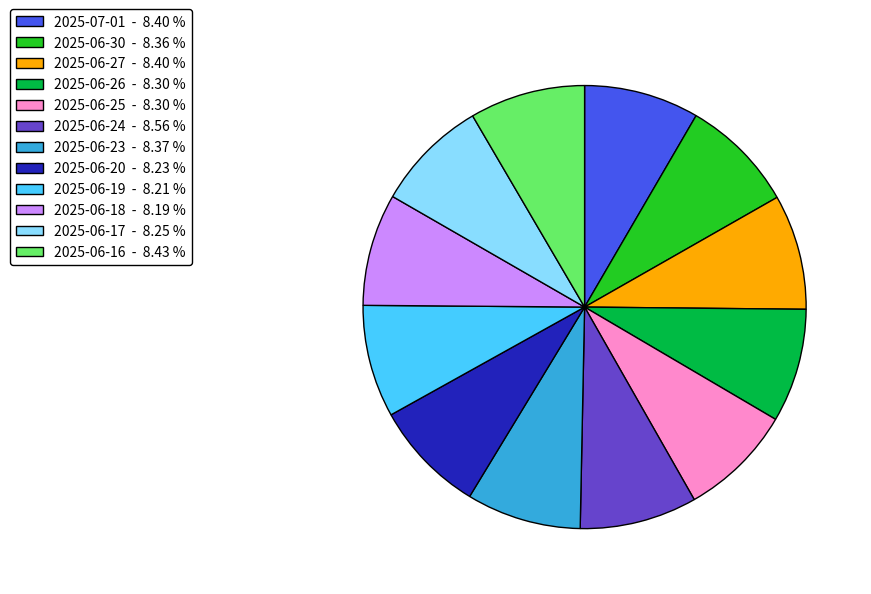

Is 2025-06-16 - 8.43 % the majority of the pie?

No